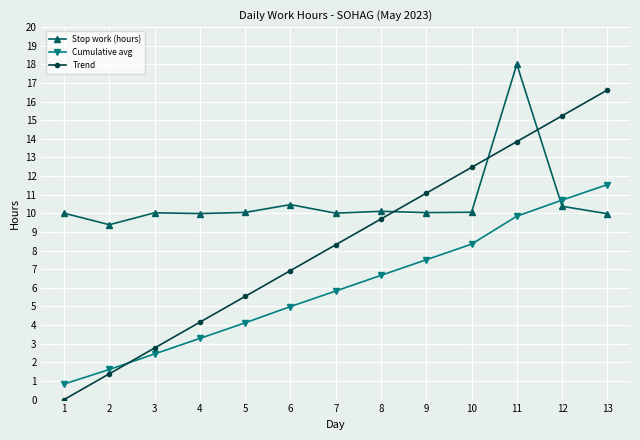

True or false: Stop work (hours) and Cumulative avg intersect in this chart.

True